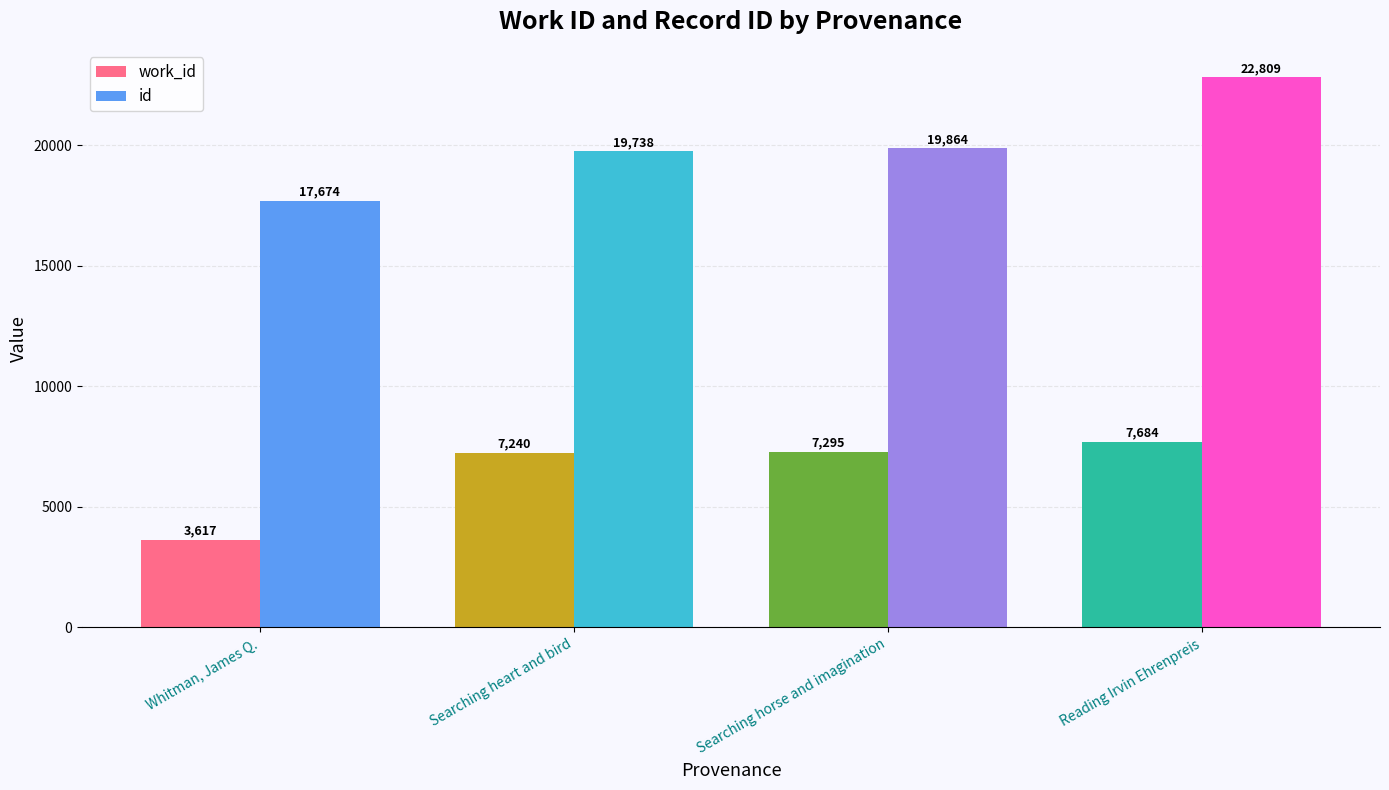

Rank the series at Whitman, James Q. from lowest to highest value.

work_id, id